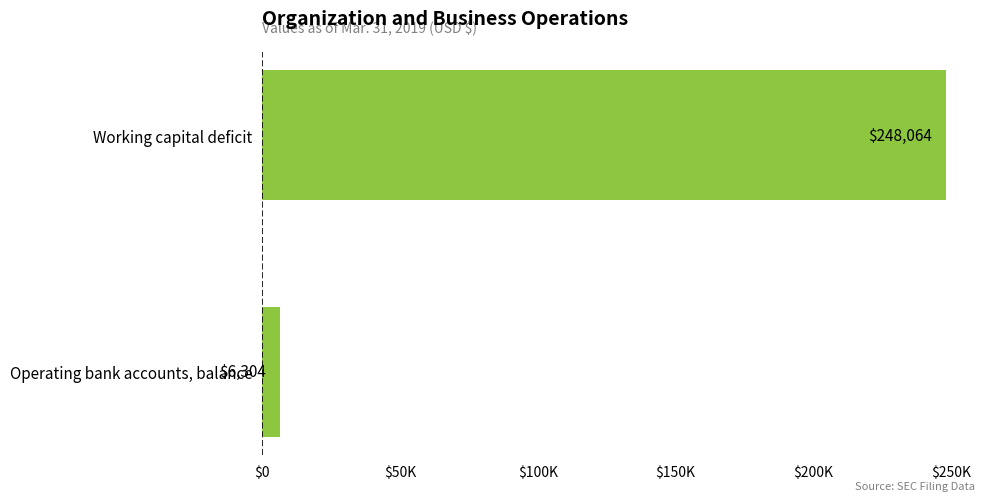

What is the maximum value shown in the chart?

248064